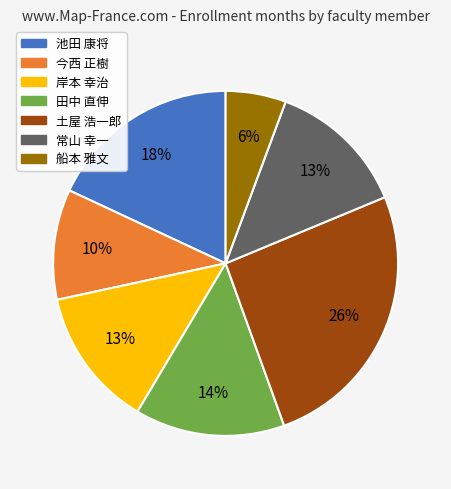

To the nearest percent, what is the difference between the largest and smallest slice percentages?

20%